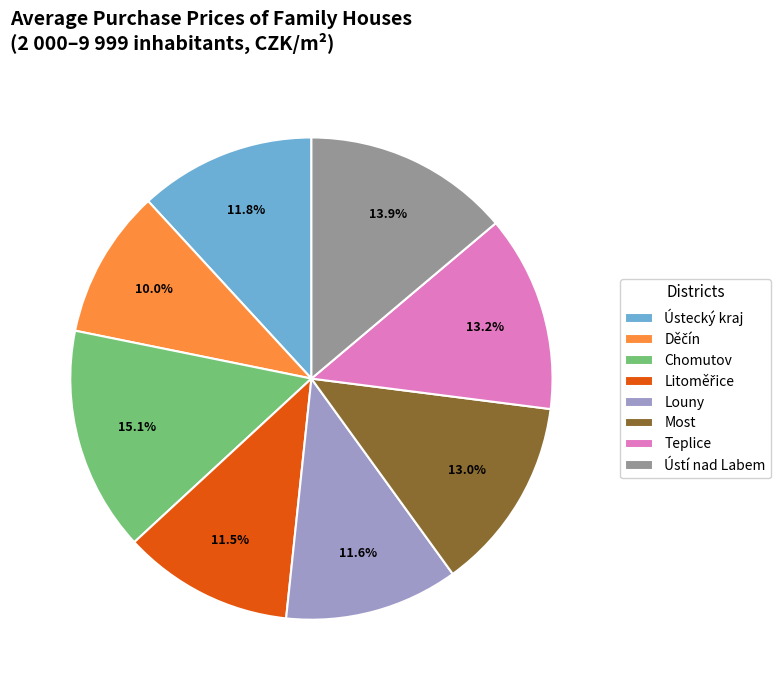

True or false: Most accounts for 13% of the total.

True